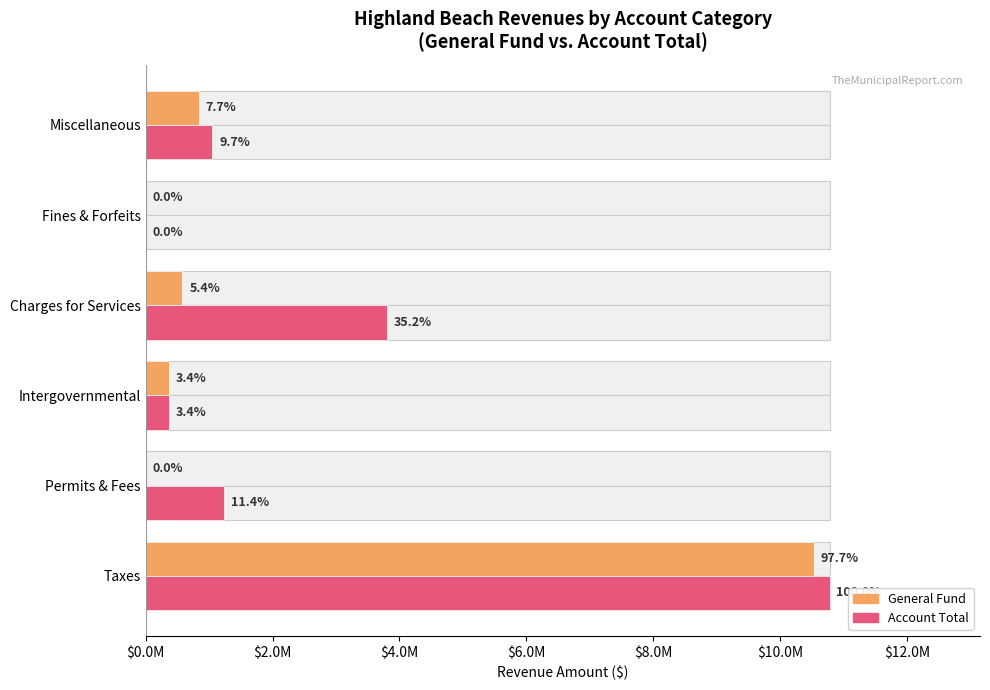

What are all the series names shown in the legend?

General Fund, Account Total